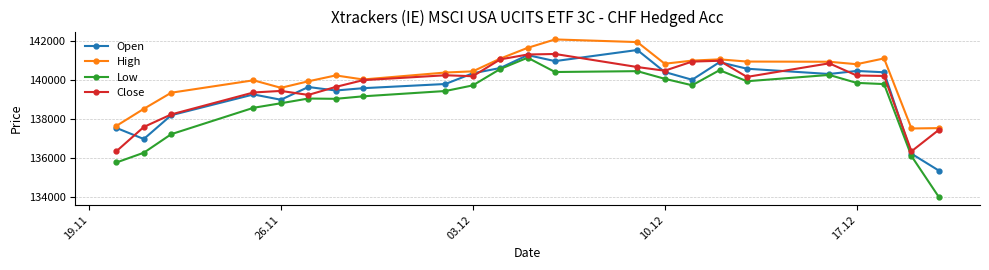

True or false: High and Low intersect in this chart.

False